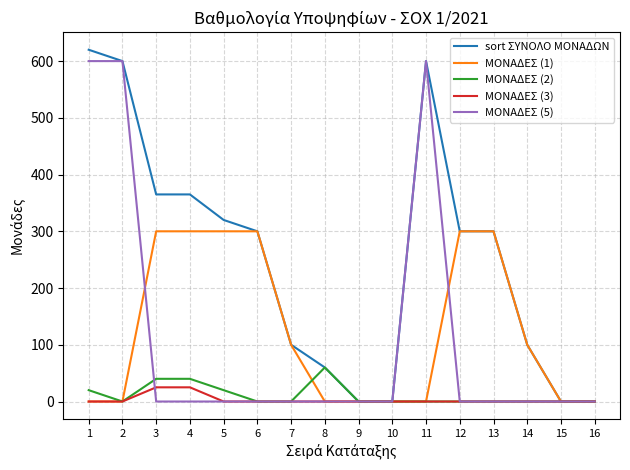

What is the total value across all series at 6?

600